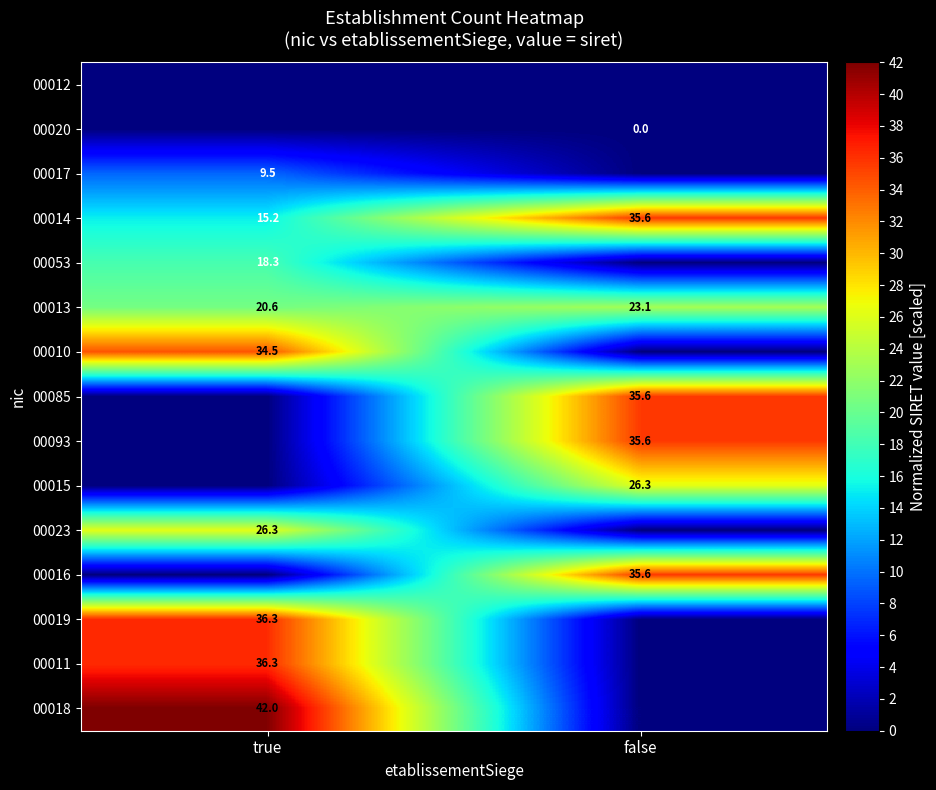

What value does the 00014 series have at true?

15.2